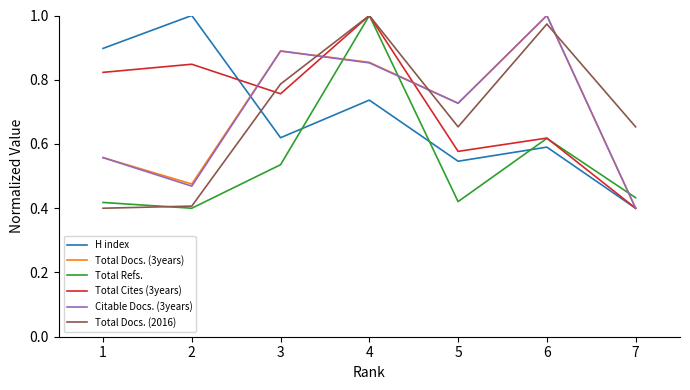

How many series are shown in this chart?

6